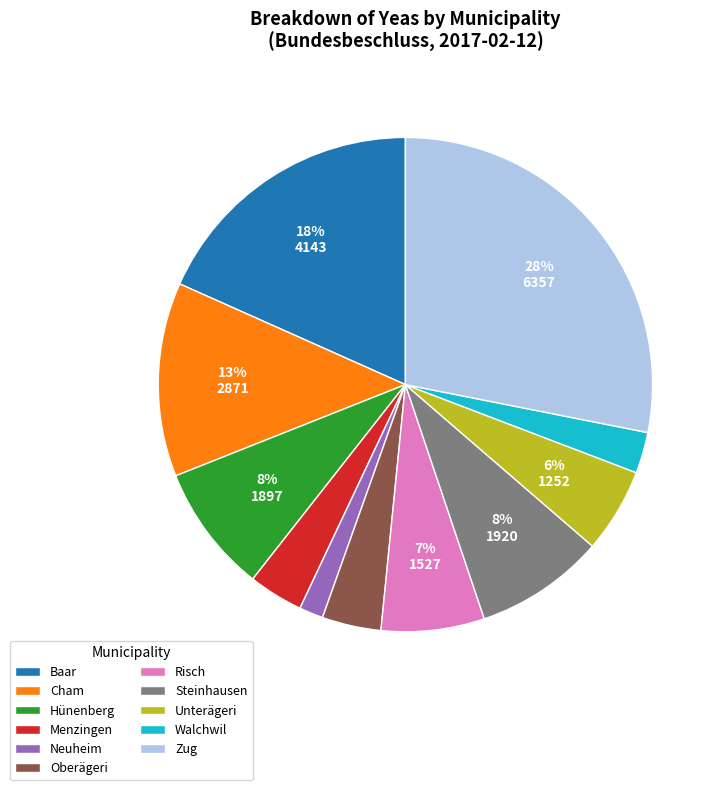

Is there a majority slice in this chart?

No